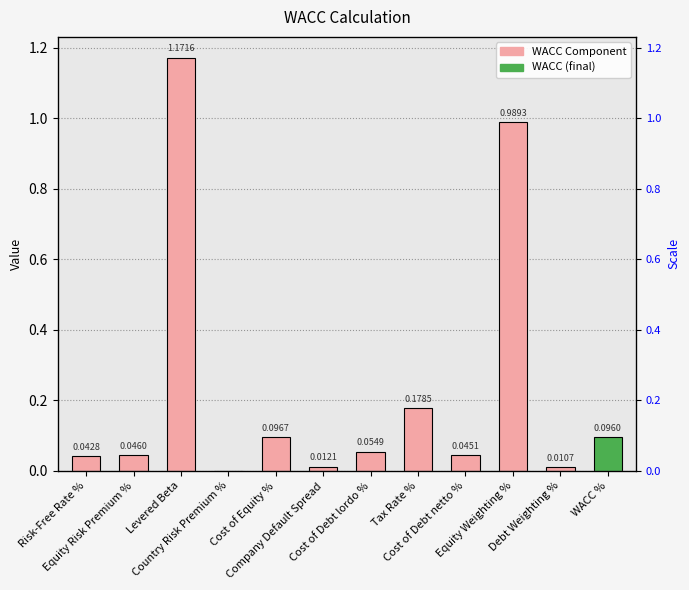

How many series are shown in this chart?

1